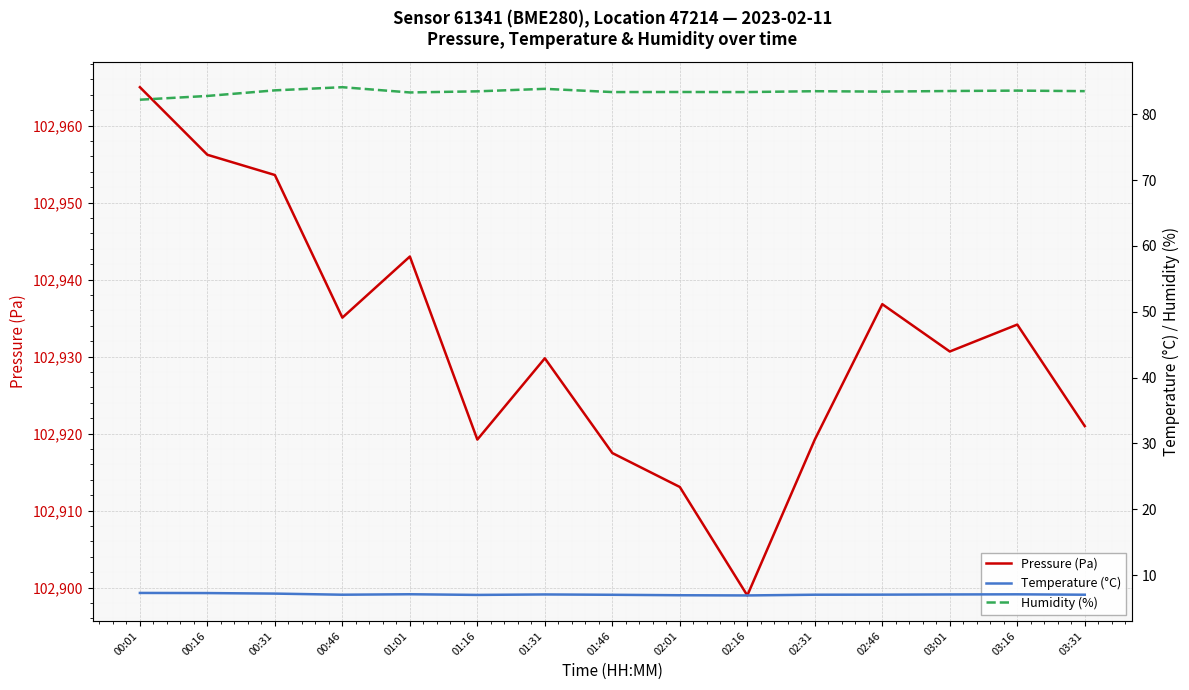

True or false: Pressure (Pa) and Temperature (°C) intersect in this chart.

False